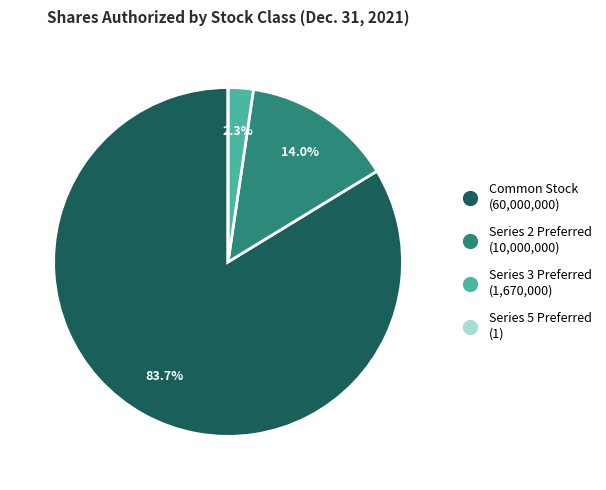

Combined, what portion of the pie is Series 3 Preferred (1,670,000) and Common Stock (60,000,000)?

86.0%